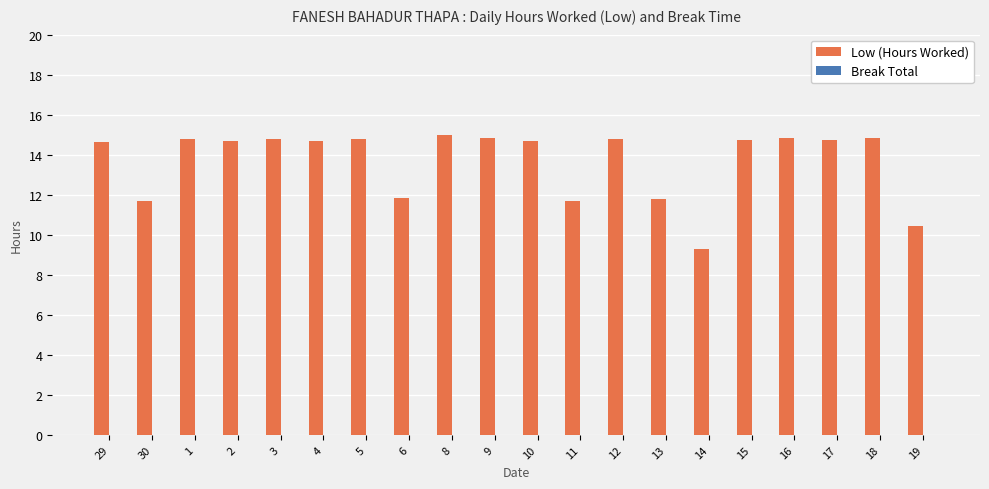

What is the sum of the values at 1 and 8?

29.8